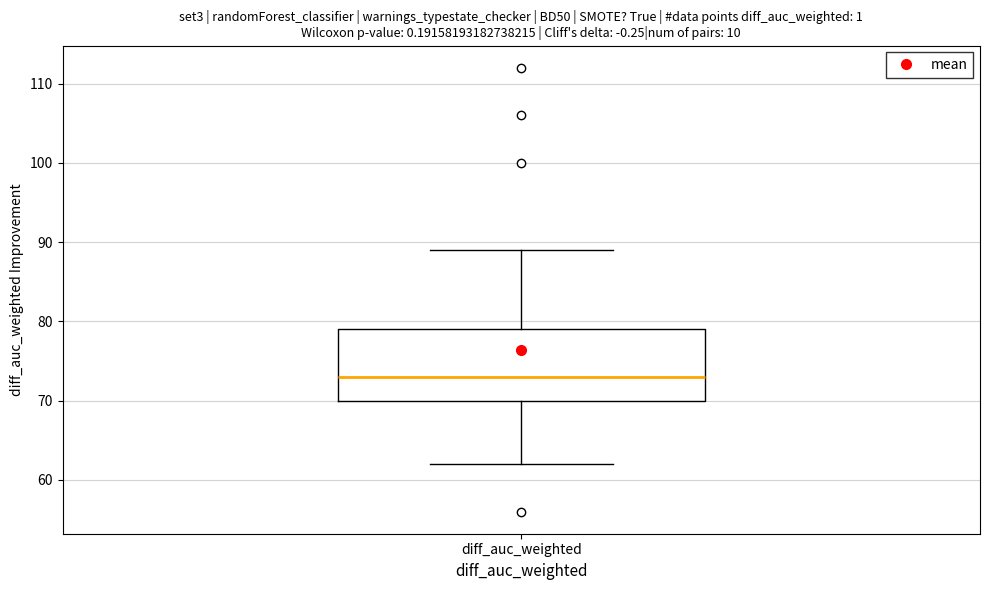

Read this box plot against the y-axis: the position of the median line, the range covered by the box, and the ends of both whiskers. The values are not printed on the chart, so give them approximately, as read against the axis.

median 73, box 70 to 79, whiskers 62 to 89